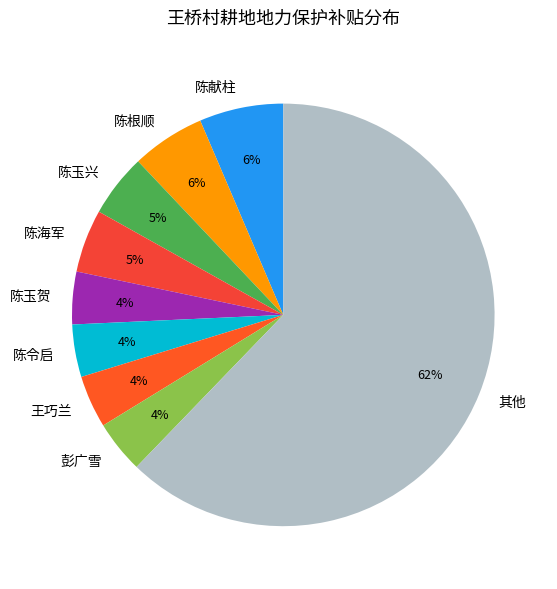

Do 彭广雪 and 陈献柱 together represent more than half of the pie?

No